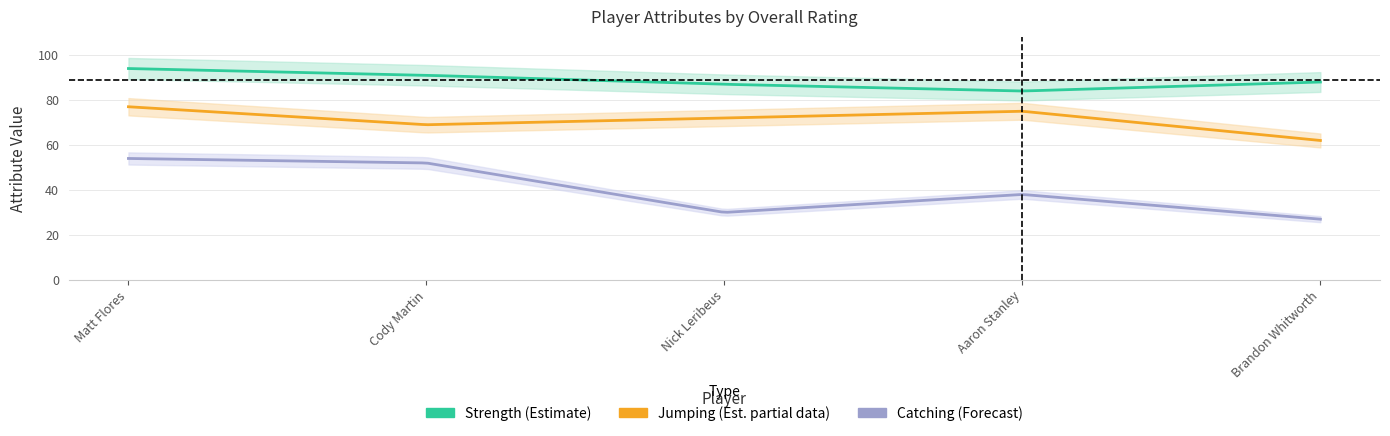

What is the difference between the strength values at Cody Martin and Brandon Whitworth?

3.0